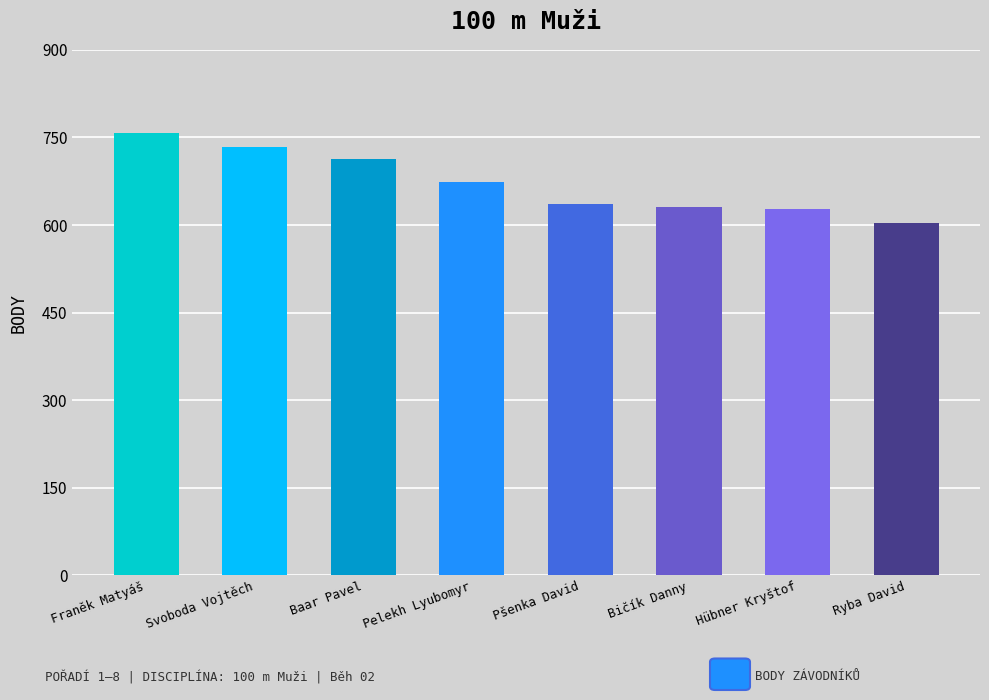

What is the label of the 1st bar from the right?

Ryba David